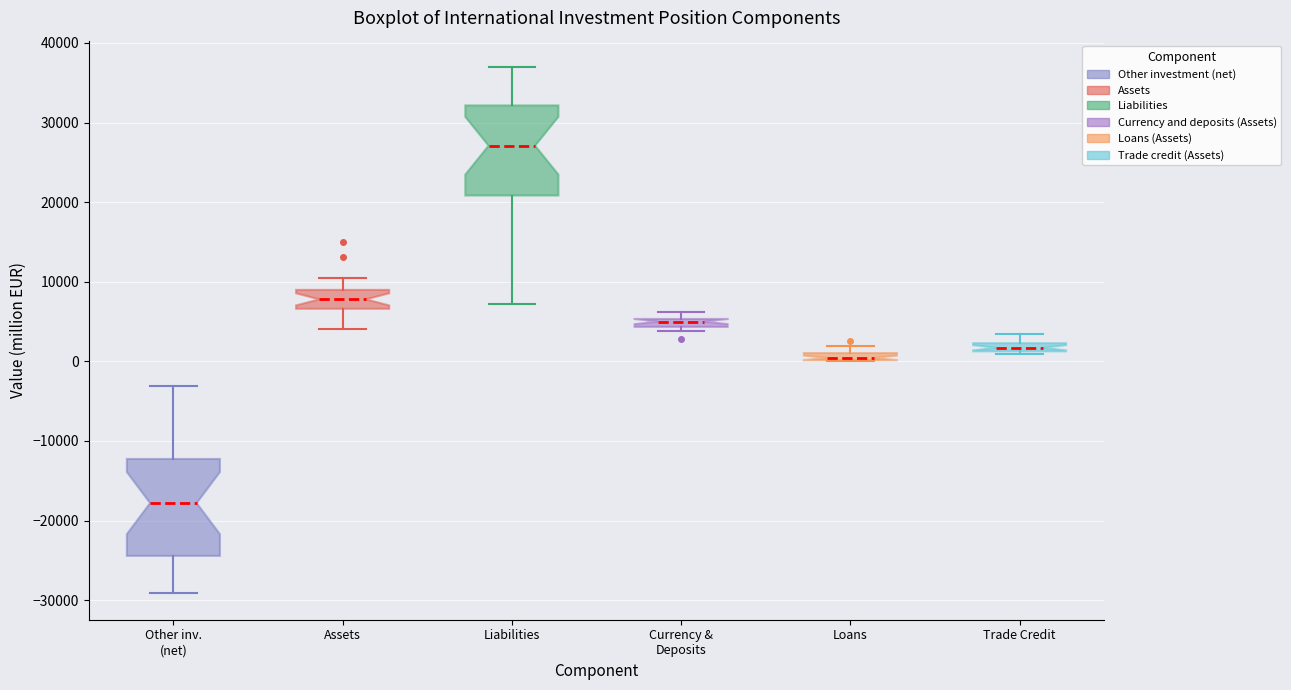

Where does the upper whisker of the box for Liabilities end on the y-axis? The values are not printed on the chart, so give them approximately, as read against the axis.

37000